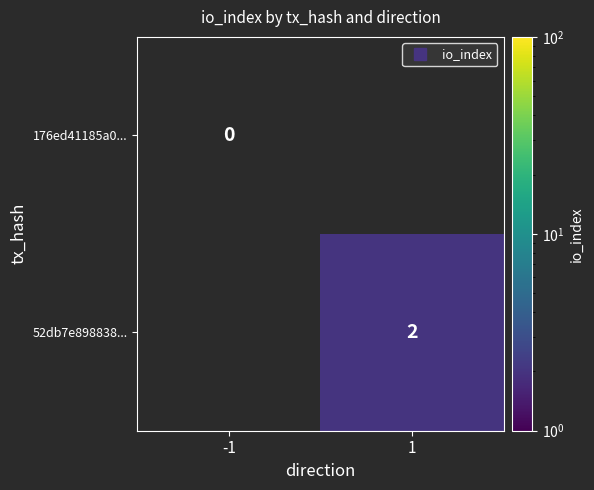

How many positive values does the 52db7e898838... series have?

1